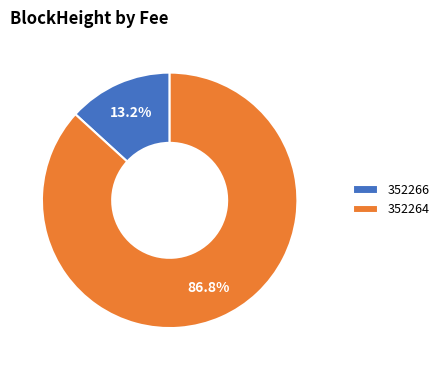

To the nearest percent, what portion does 352266 represent?

13%